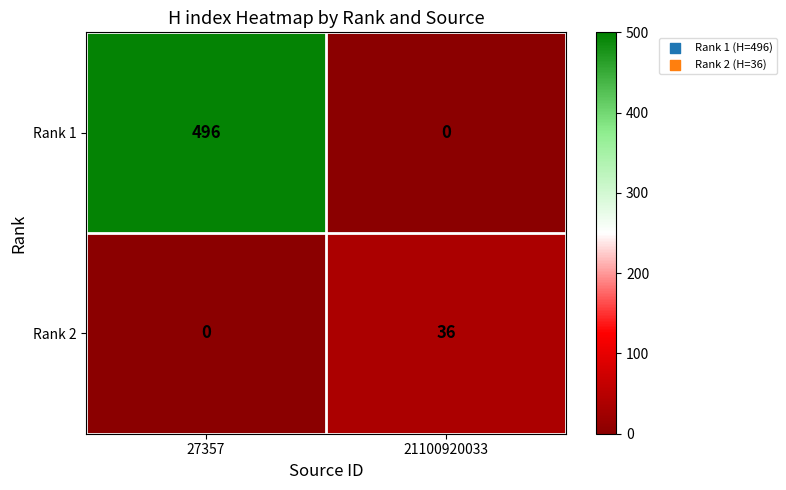

Reading left to right, what are all the values shown in this chart?

Rank 1: 27357=496	21100920033=0
Rank 2: 27357=0	21100920033=36